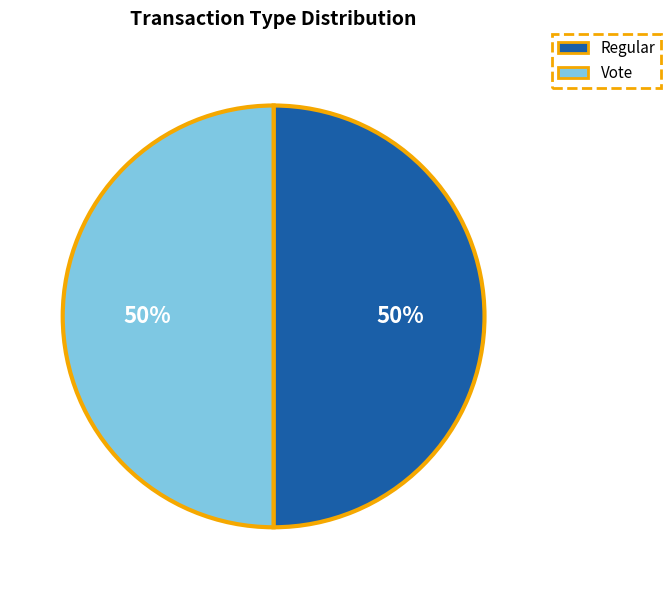

To the nearest percent, what is the combined percentage of Regular and Vote?

100%